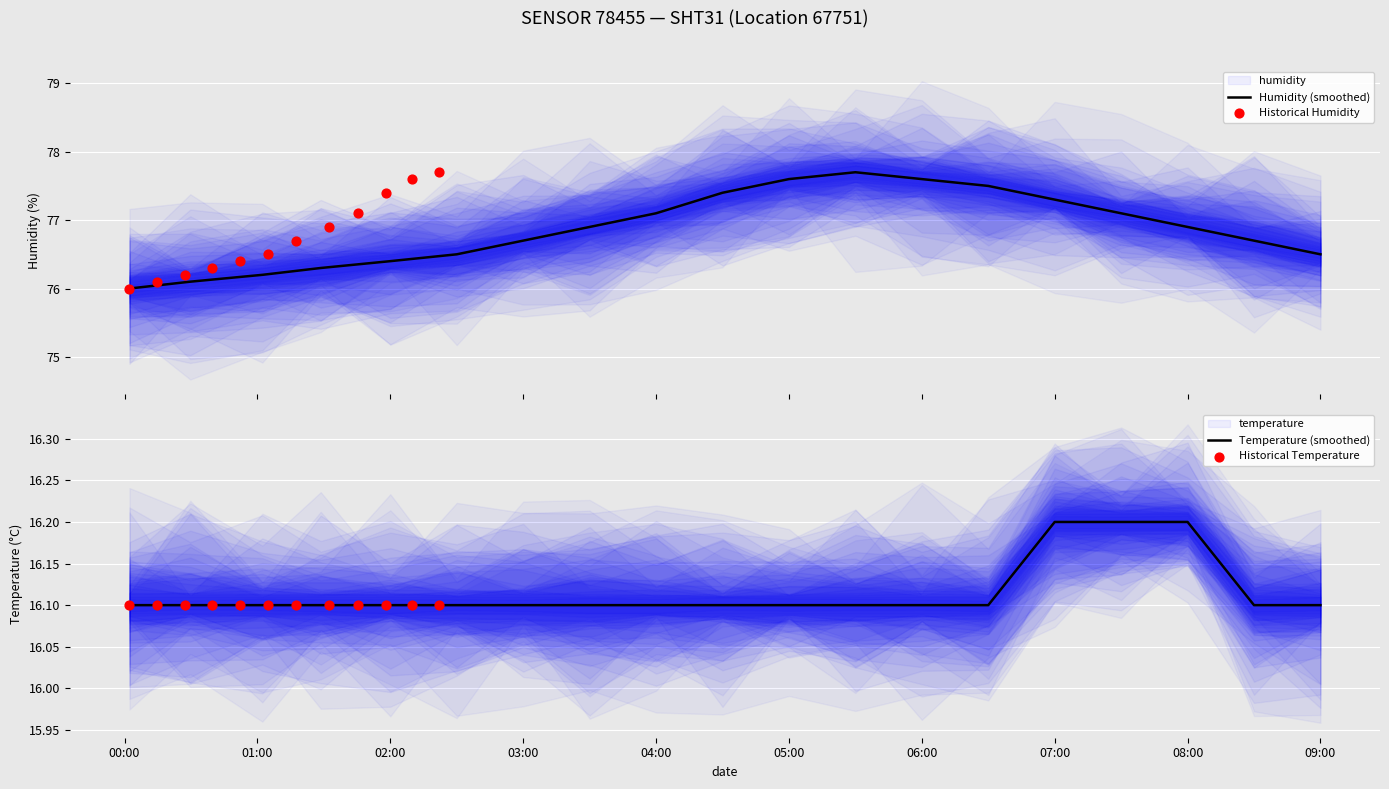

At which category is the sum across all series the highest?

05:30